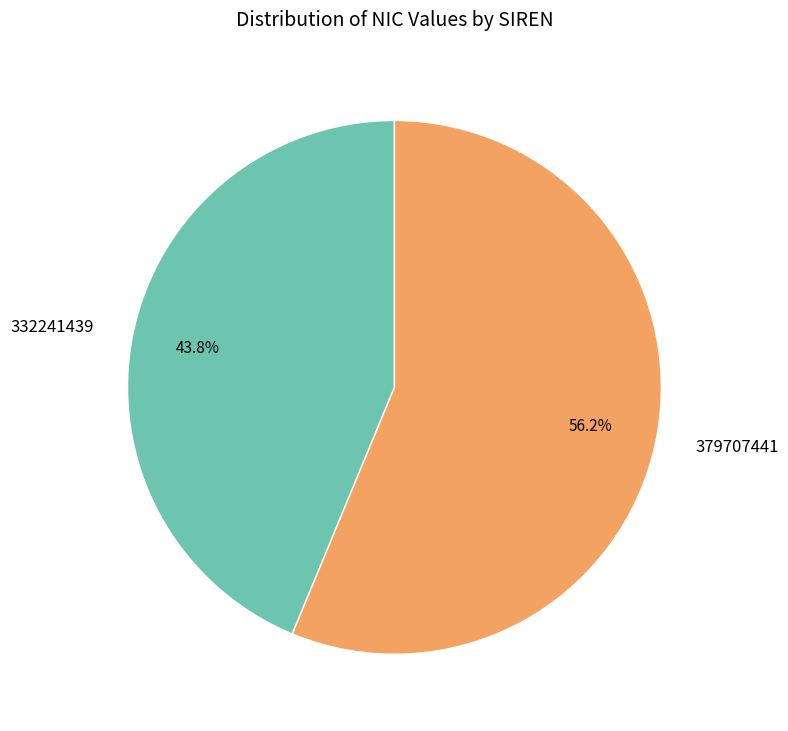

Which slice represents more than half of the pie?

379707441